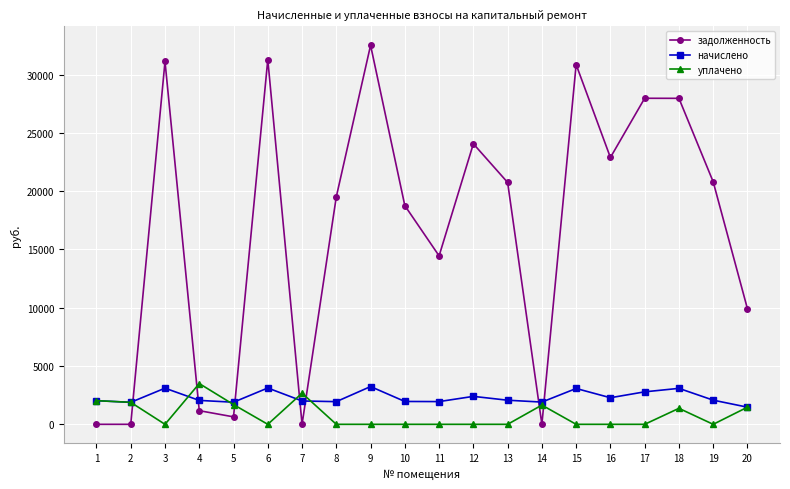

At which category does уплачено reach its first local valley?

3